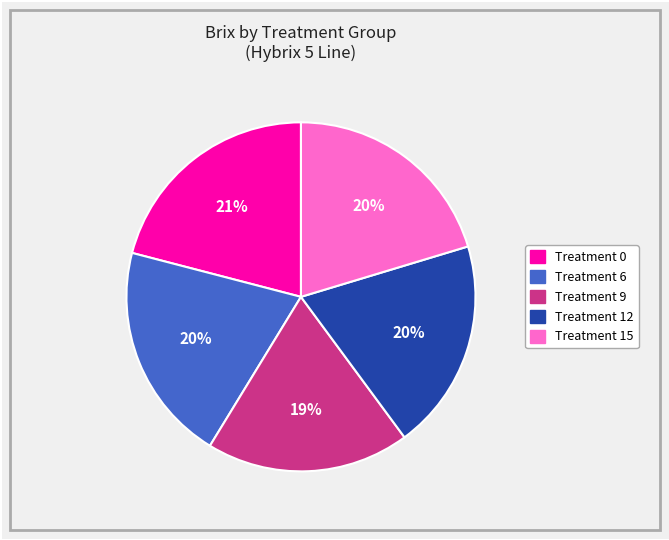

How many slices are in this pie chart?

5